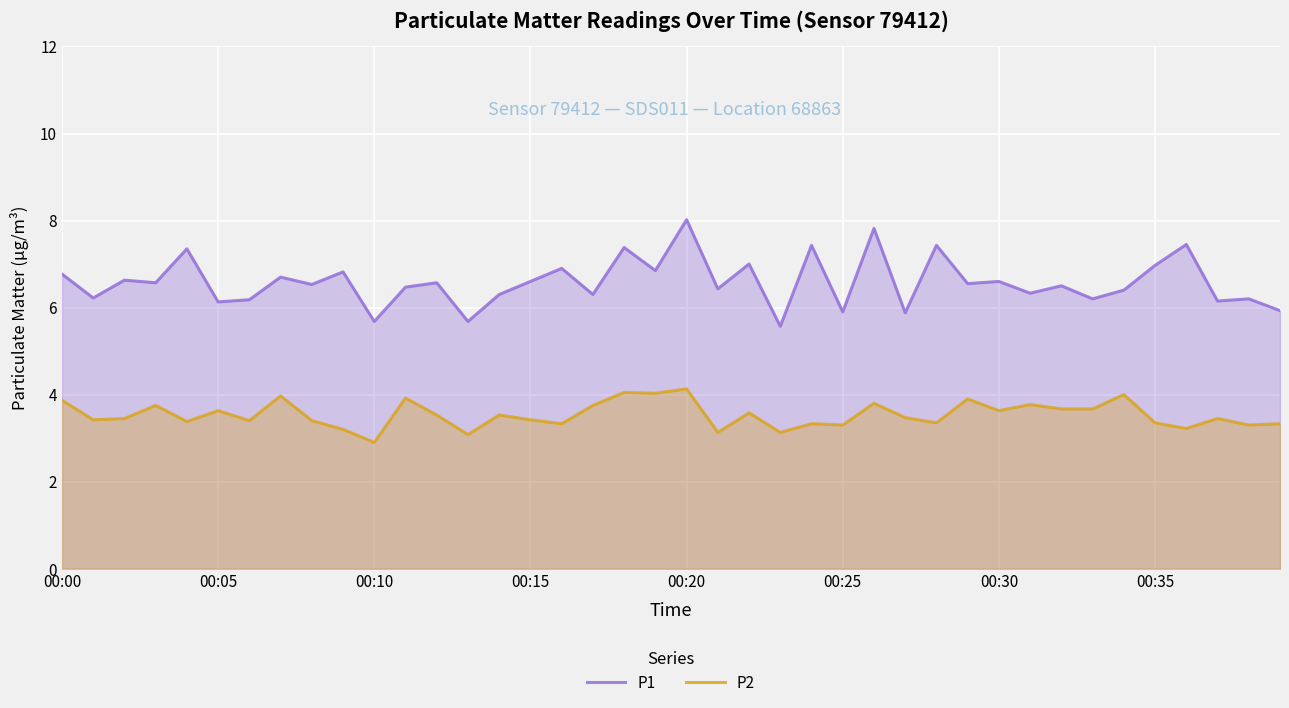

How many data points in P2 are less than 3?

1